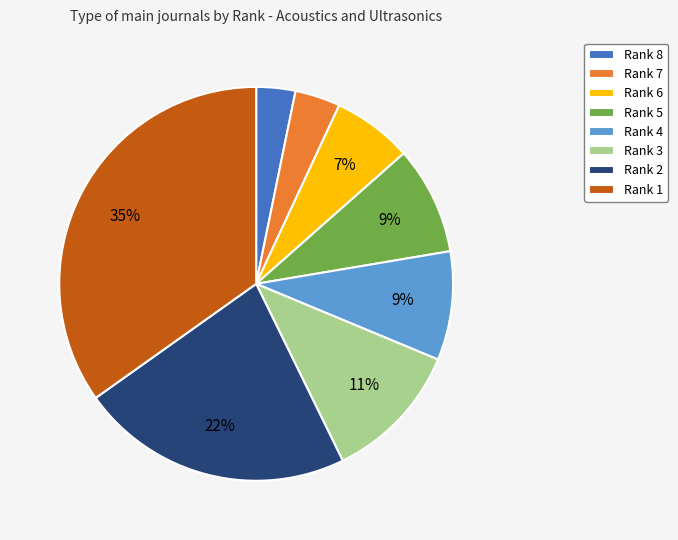

Is Rank 5 the majority of the pie?

No